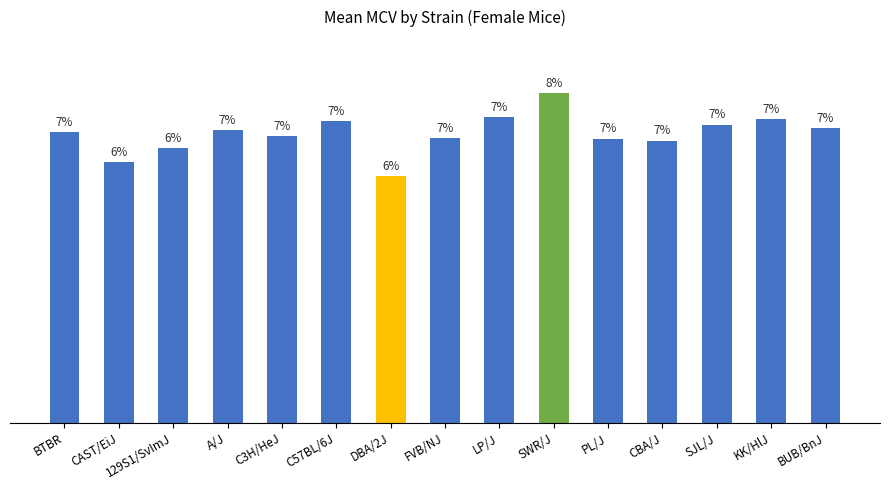

Are the bars horizontal?

No